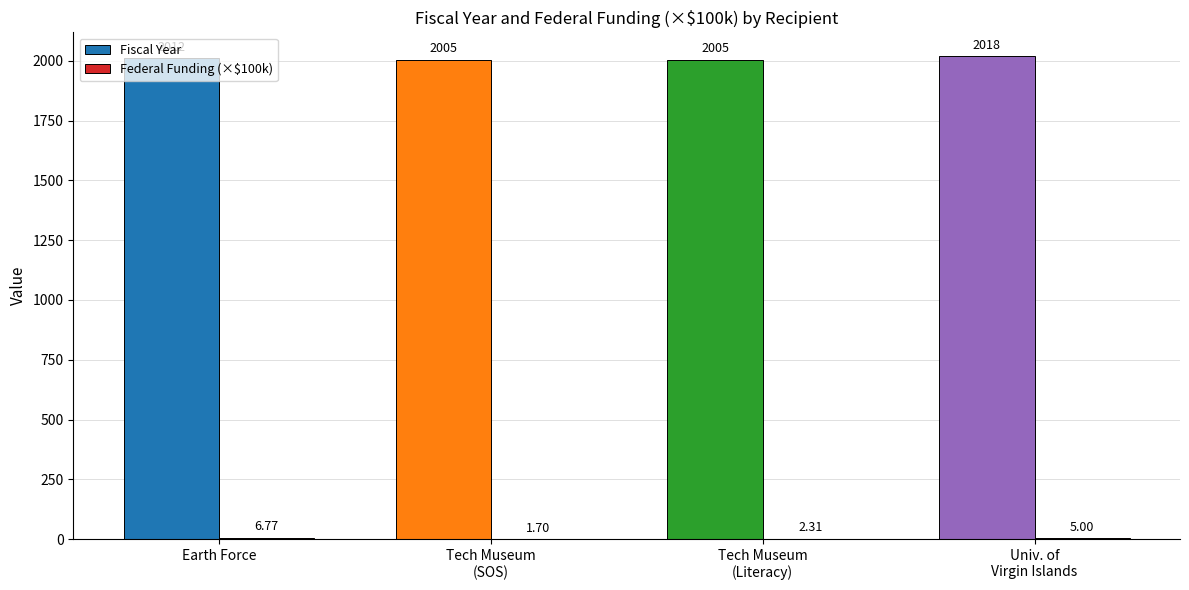

Is it true that Fiscal Year equals 2012.0 at Earth Force?

True